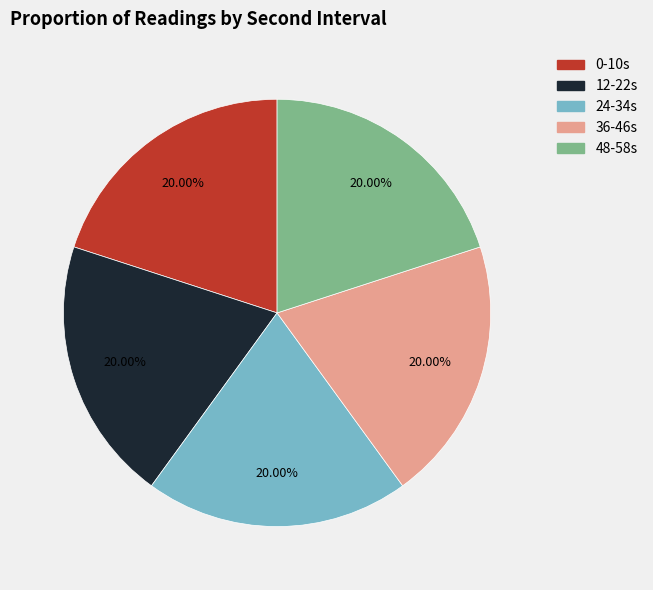

Is there a majority slice in this chart?

No